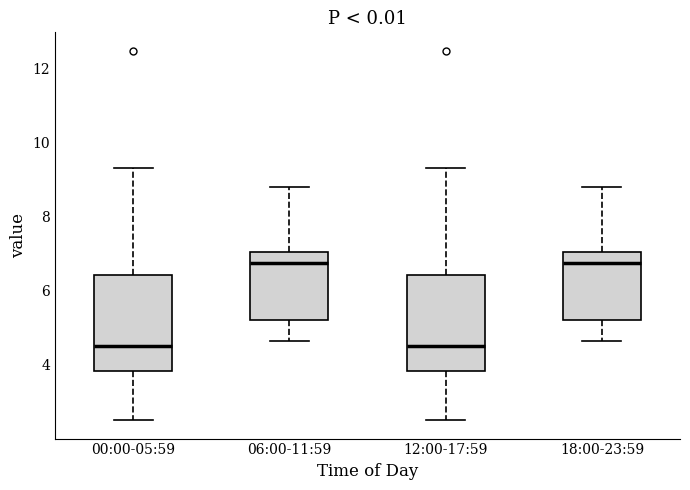

Where does the lower whisker of the box for 06:00-11:59 end on the y-axis? The values are not printed on the chart, so give them approximately, as read against the axis.

4.6